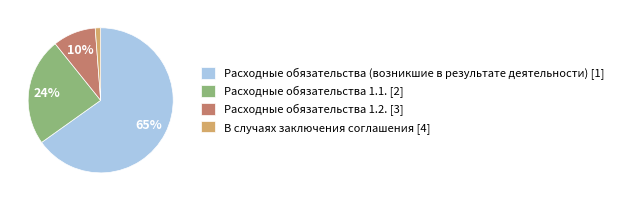

Which has a higher value, Расходные обязательства (возникшие в результате деятельности) [1] or Расходные обязательства 1.1. [2]?

Расходные обязательства (возникшие в результате деятельности) [1]